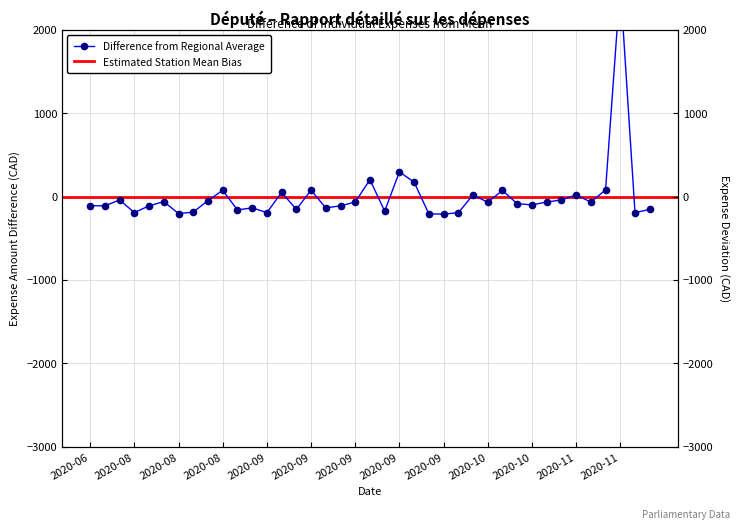

How many data points does each series have?

39